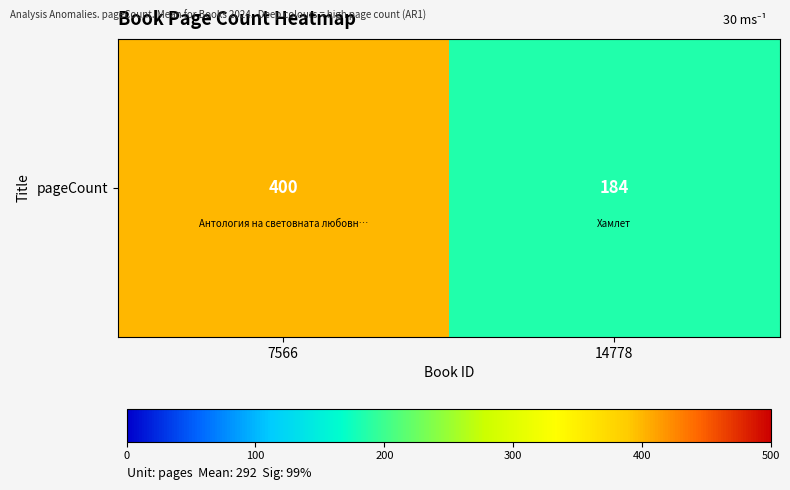

True or false: the data shows 400 at 7566.

True